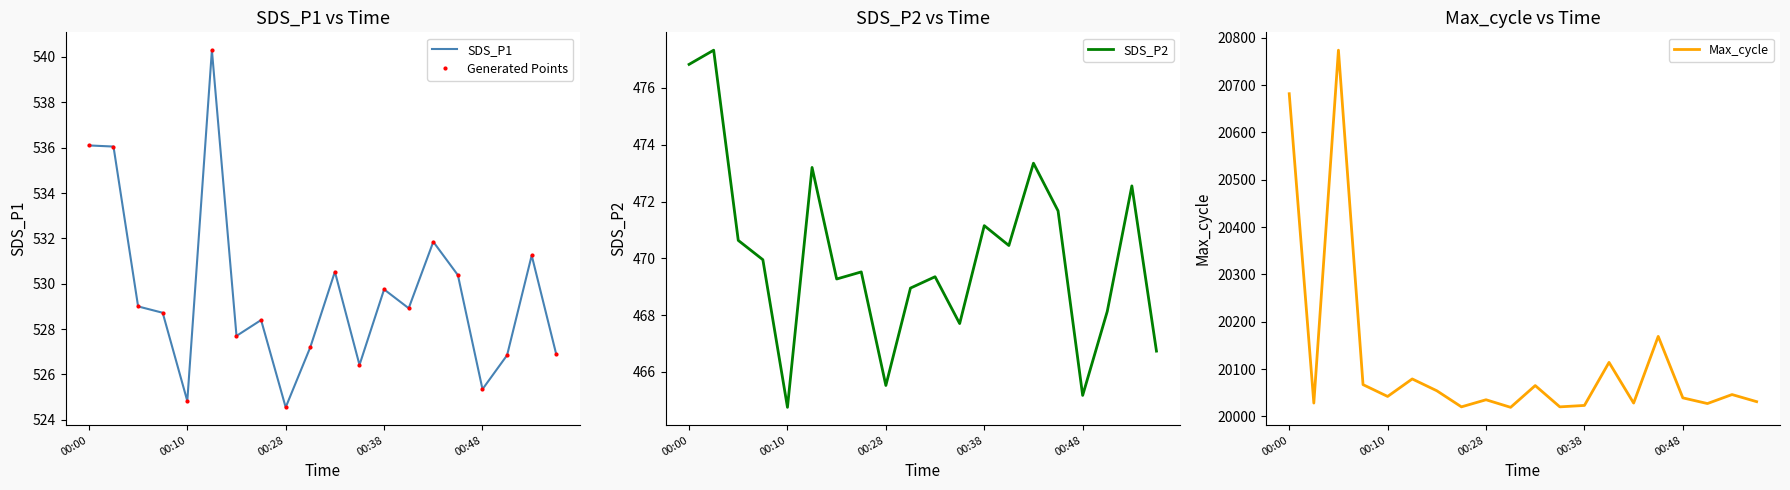

At which label does SDS_P2 reach its minimum?

00:10